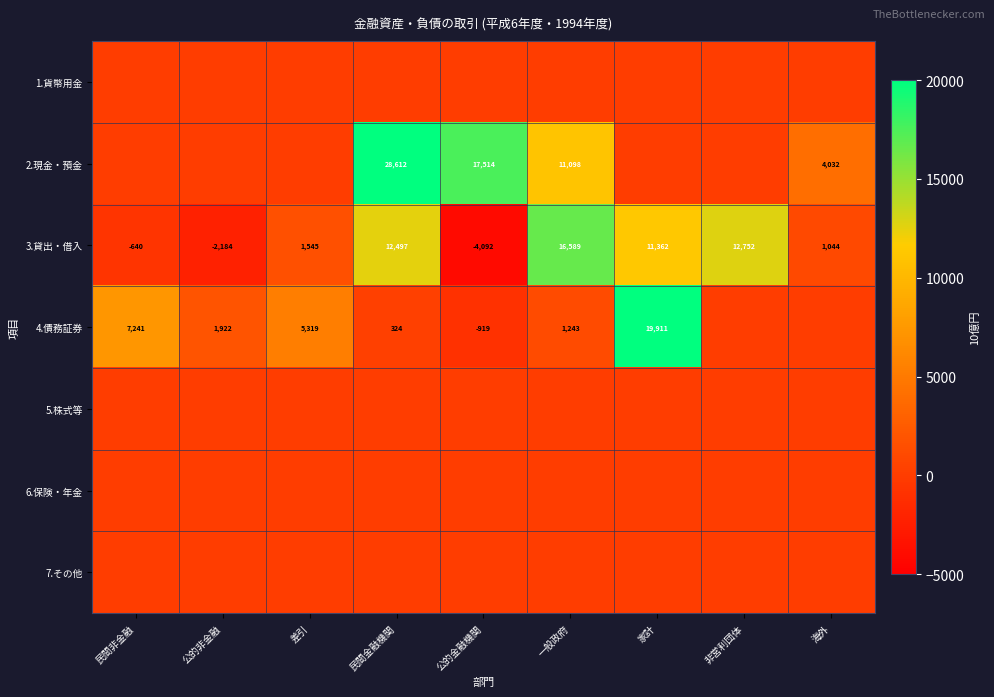

Is the value of 2.現金・預金 at 公的金融機関 greater than the value of 4.債務証券 at 家計?

No